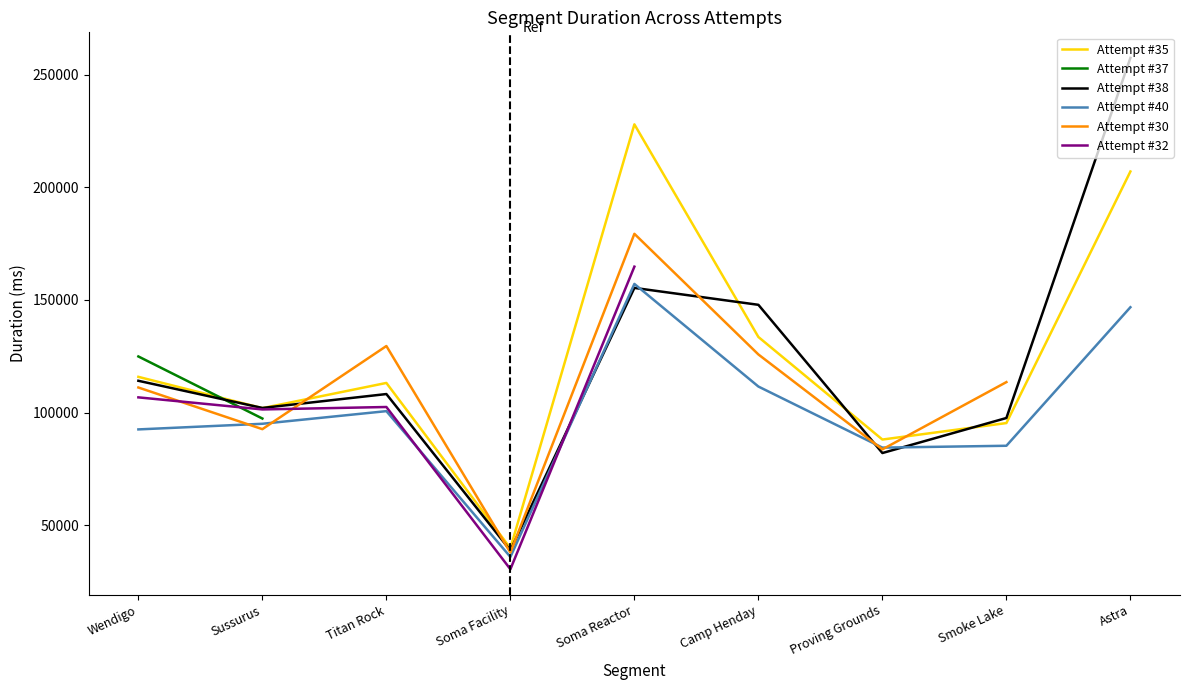

At which label does Attempt #40 reach its minimum?

Soma Facility